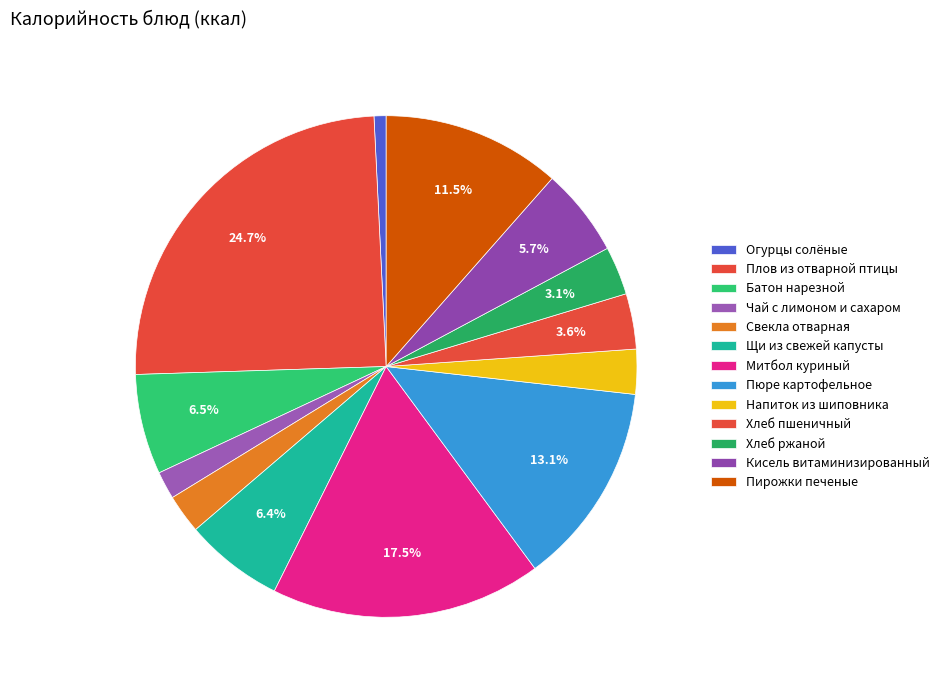

How many segments does this pie chart have?

13